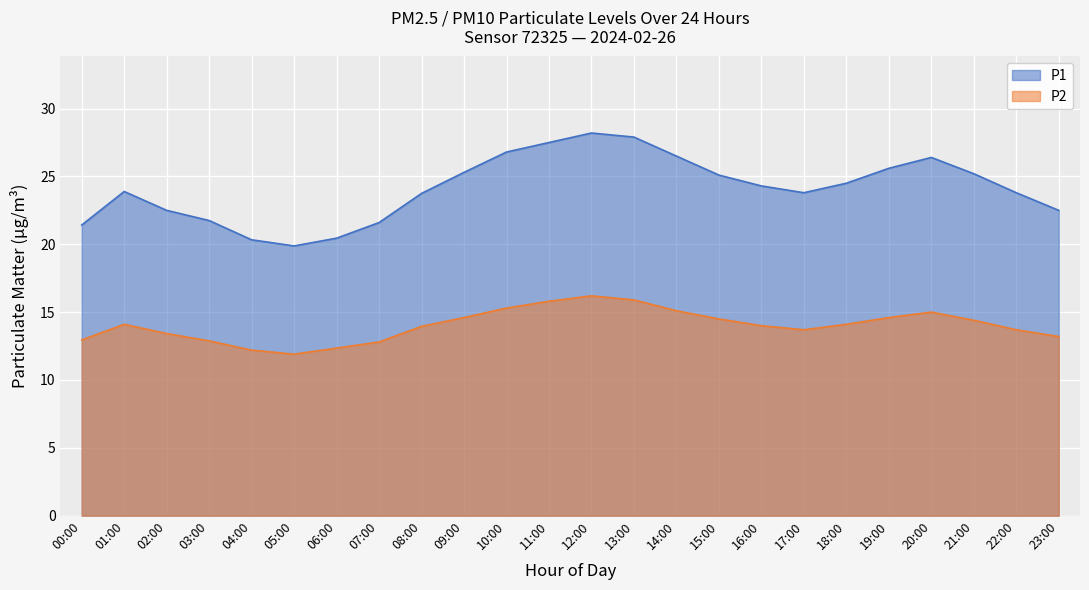

What is the label of the 14th point from the left?

13:00